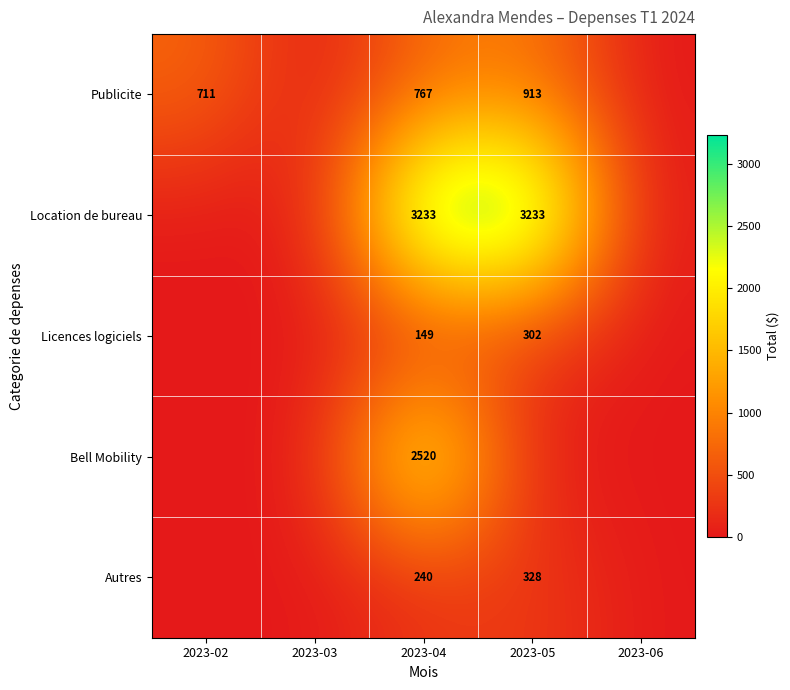

At 2023-04, list the series in order from largest to smallest.

Location de bureau, Bell Mobility, Publicite, Autres, Licences logiciels